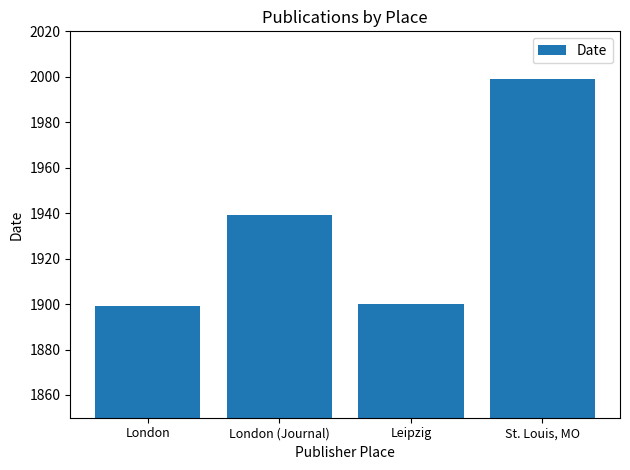

What is the value of the 1st bar from the left?

1899